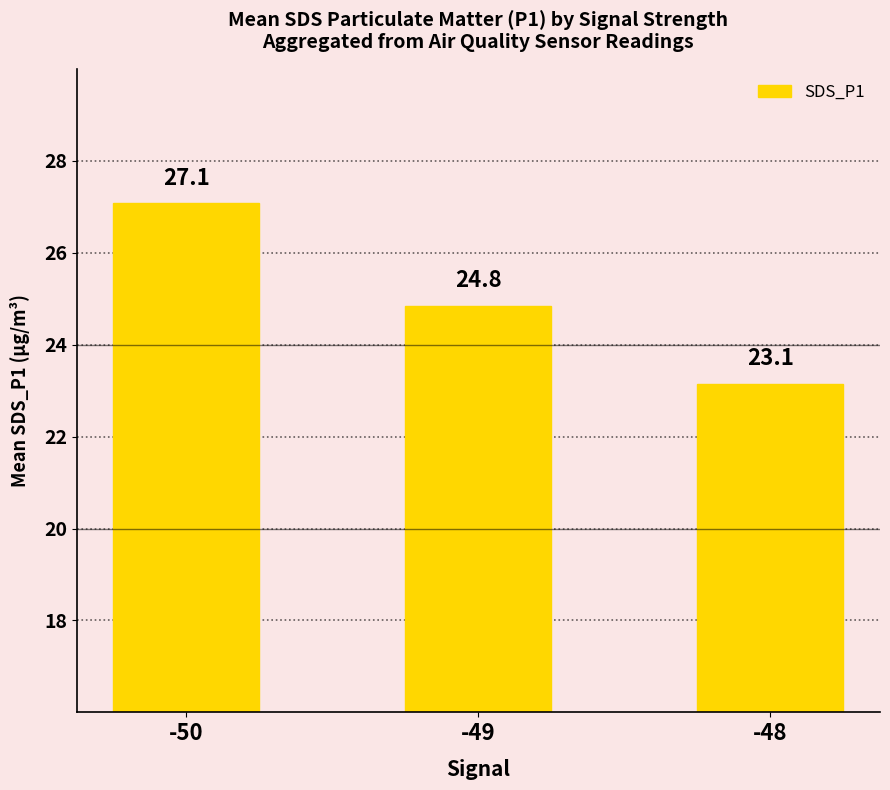

Reading left to right, what are all the values shown in this chart?

27.1	24.8	23.1